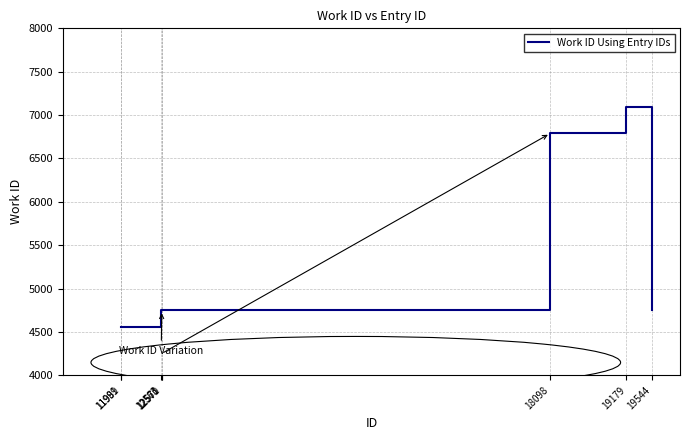

Reading right to left, what are all the values shown in this chart?

4748	7095	6789	4748	4748	4748	4553	4553